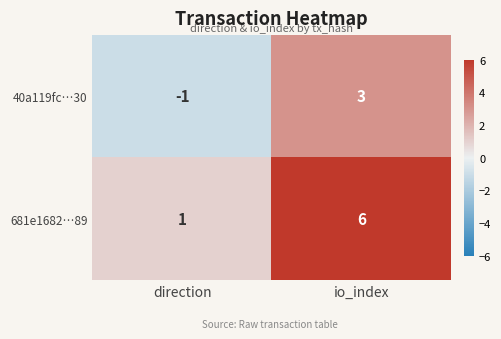

How many data points does each series have?

2